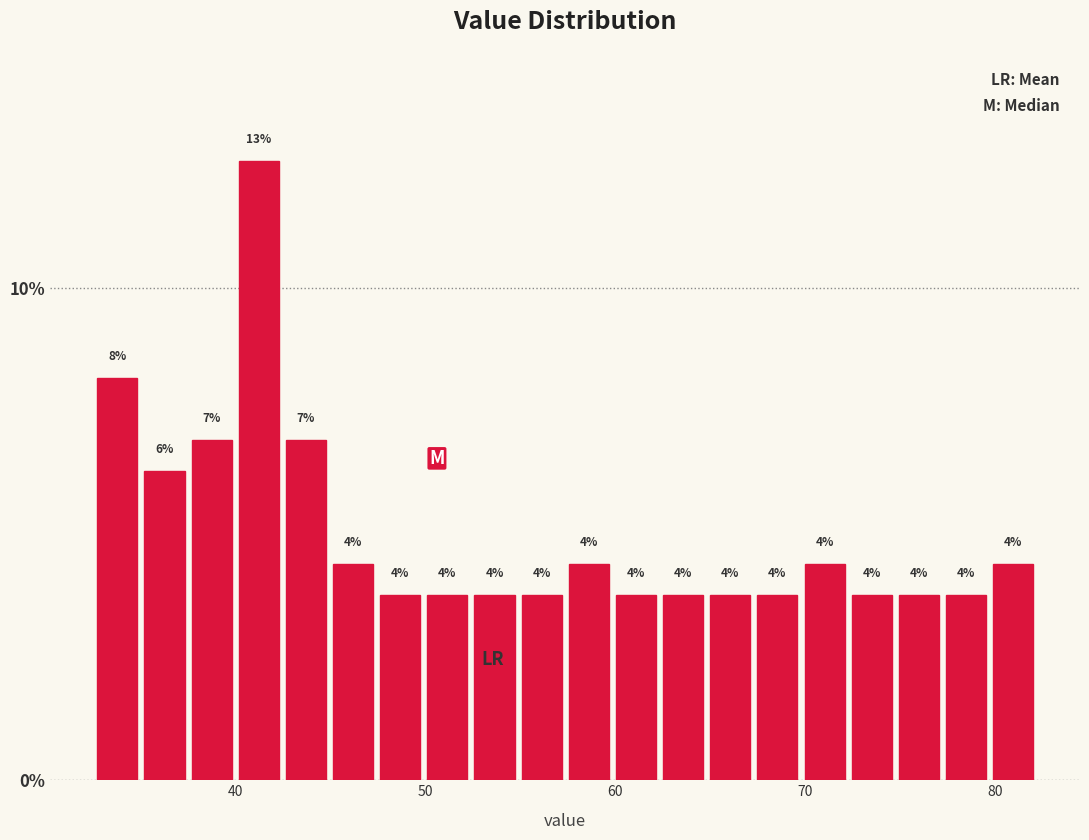

Read against the x-axis, roughly where is the centre of the tallest bar?

41